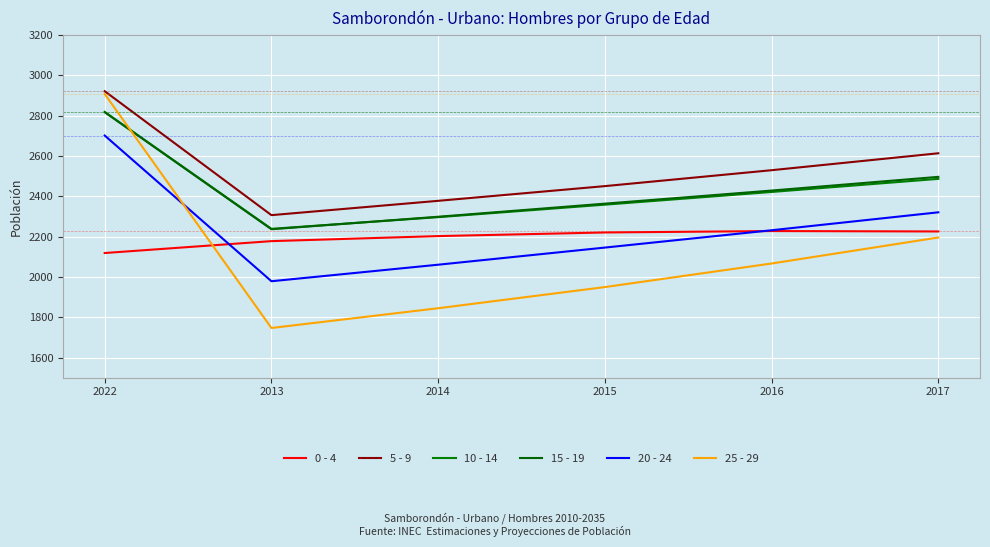

Reading right to left, list all the values displayed in this chart.

0 - 4: 2017=2226	2016=2228	2015=2221	2014=2203	2013=2178	2022=2119
5 - 9: 2017=2614	2016=2530	2015=2451	2014=2378	2013=2307	2022=2922
10 - 14: 2017=2487	2016=2422	2015=2359	2014=2297	2013=2239	2022=2819
15 - 19: 2017=2497	2016=2429	2015=2364	2014=2299	2013=2237	2022=2818
20 - 24: 2017=2321	2016=2232	2015=2146	2014=2061	2013=1979	2022=2702
25 - 29: 2017=2196	2016=2067	2015=1950	2014=1845	2013=1747	2022=2908